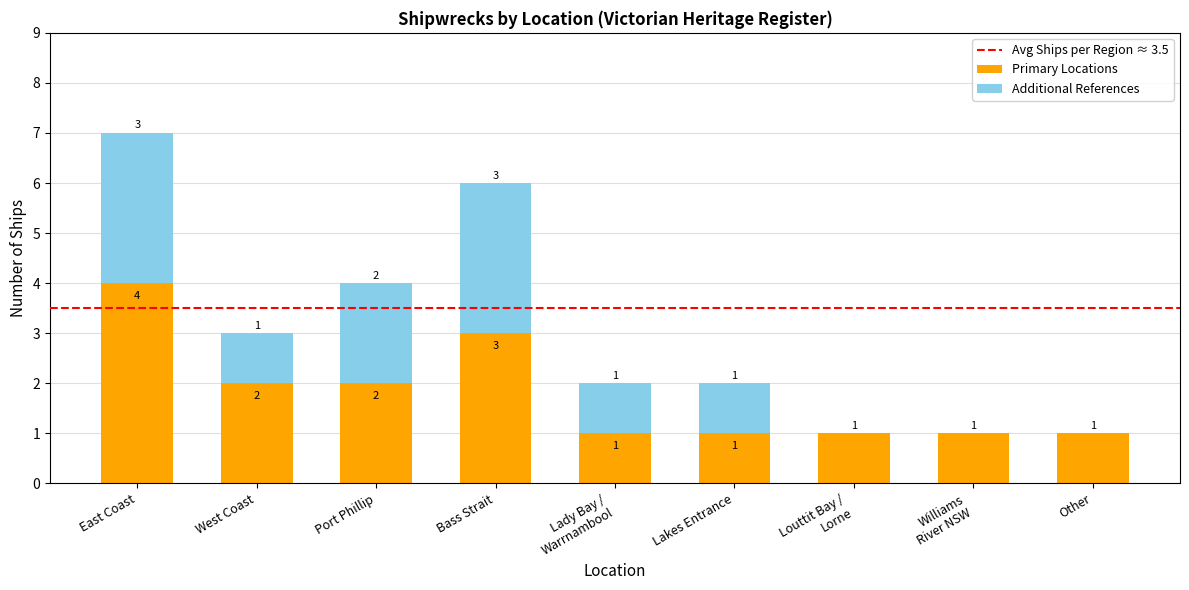

Is it true that Primary Locations equals 2 at Port Phillip?

True